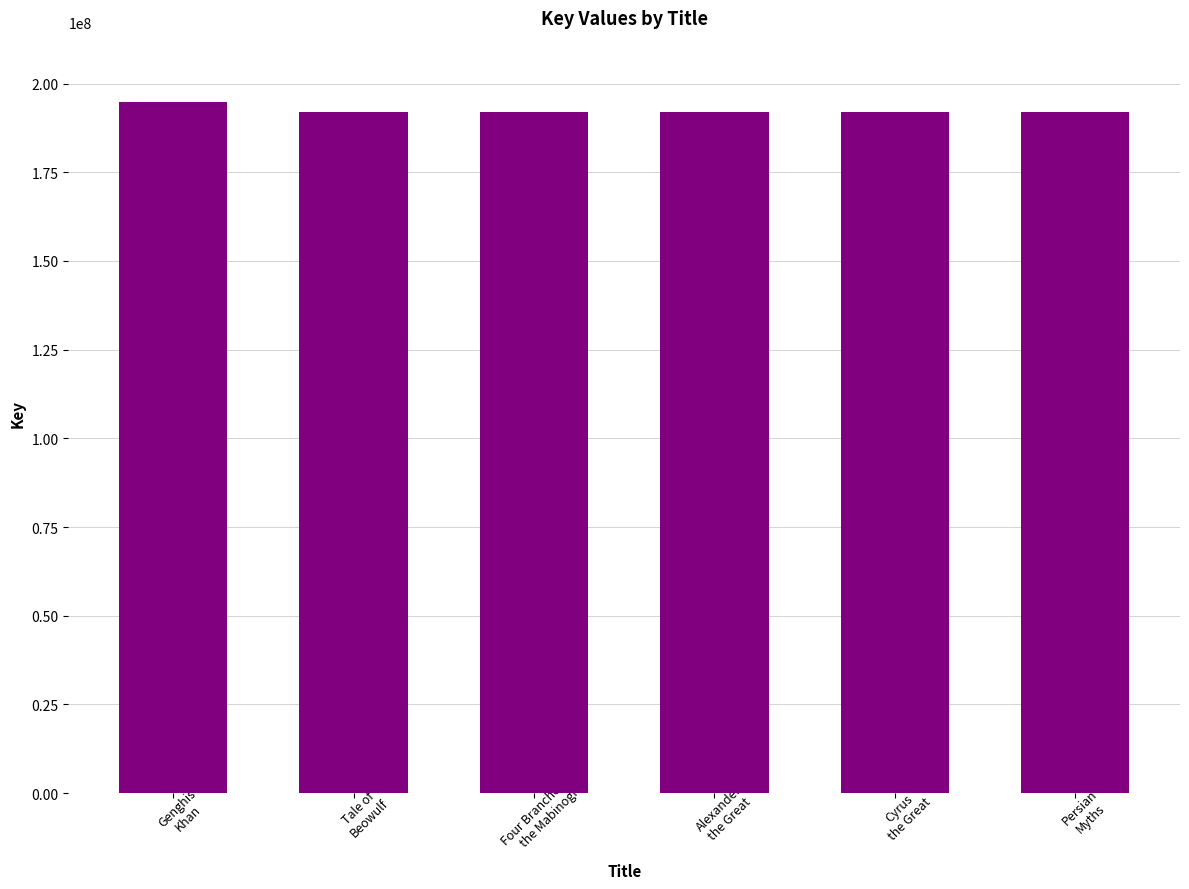

What is the greatest value displayed?

194953080